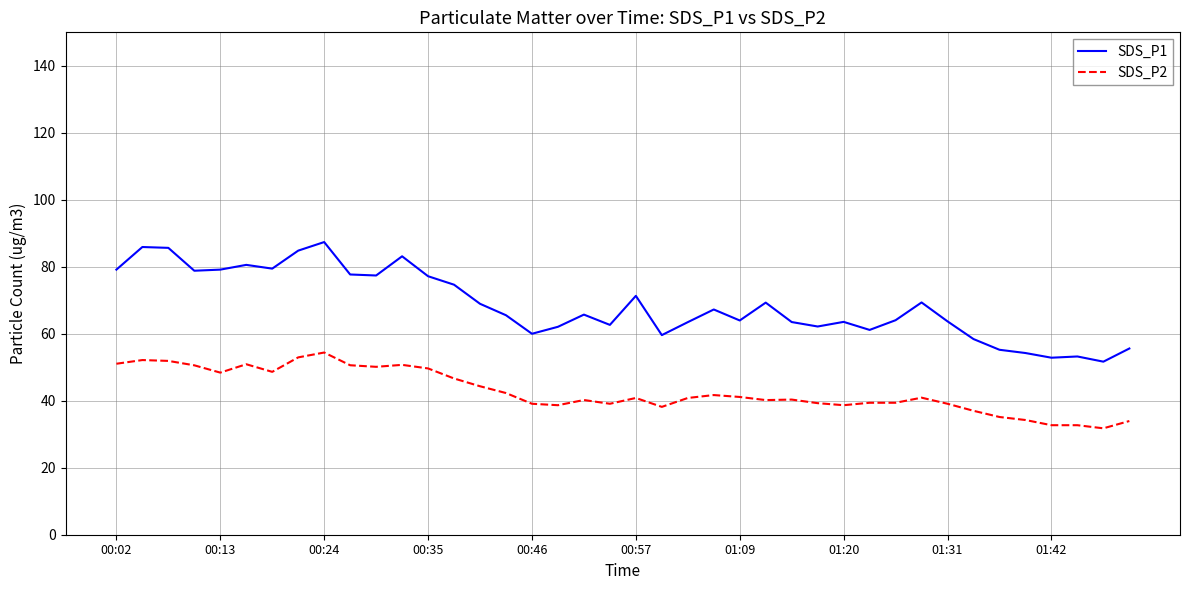

What is the smallest value displayed?

31.8